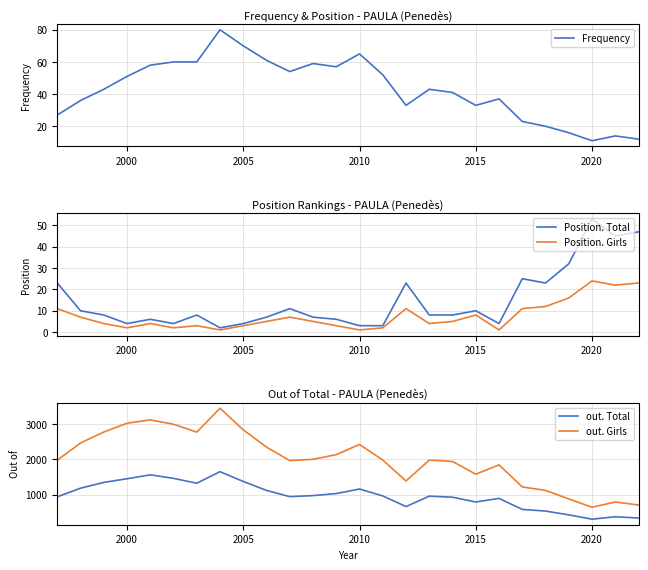

The value of Position. Total at 2015 is 10. True or false?

True